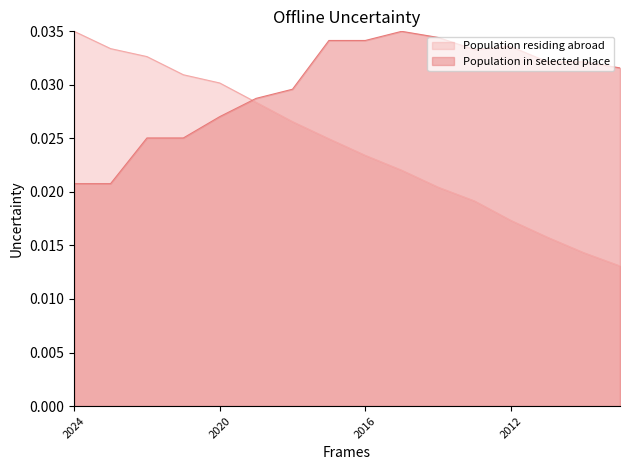

Between which two adjacent categories do Population residing abroad and Population in selected place first intersect?

2020 and 2019